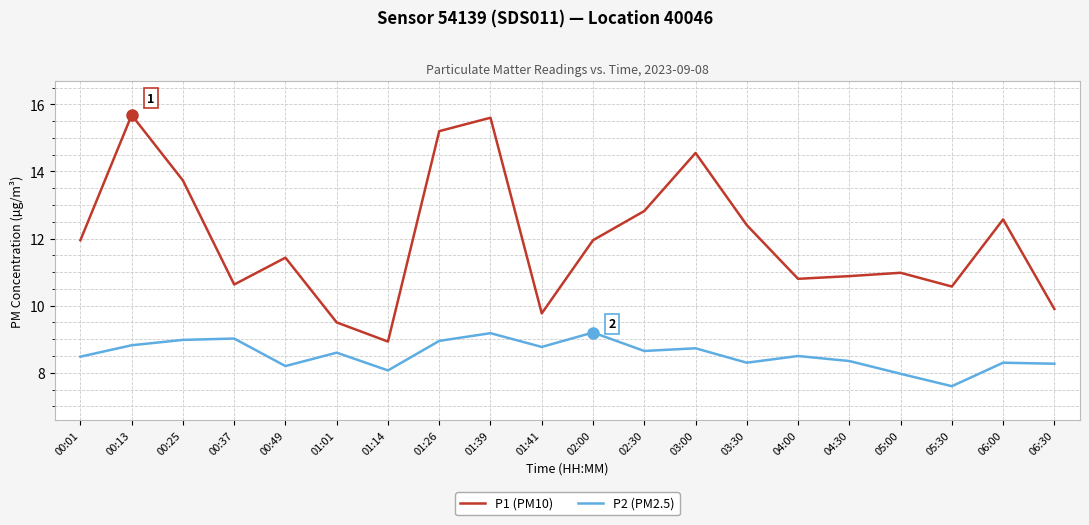

Which series has the largest total across all categories?

P1 (PM10)